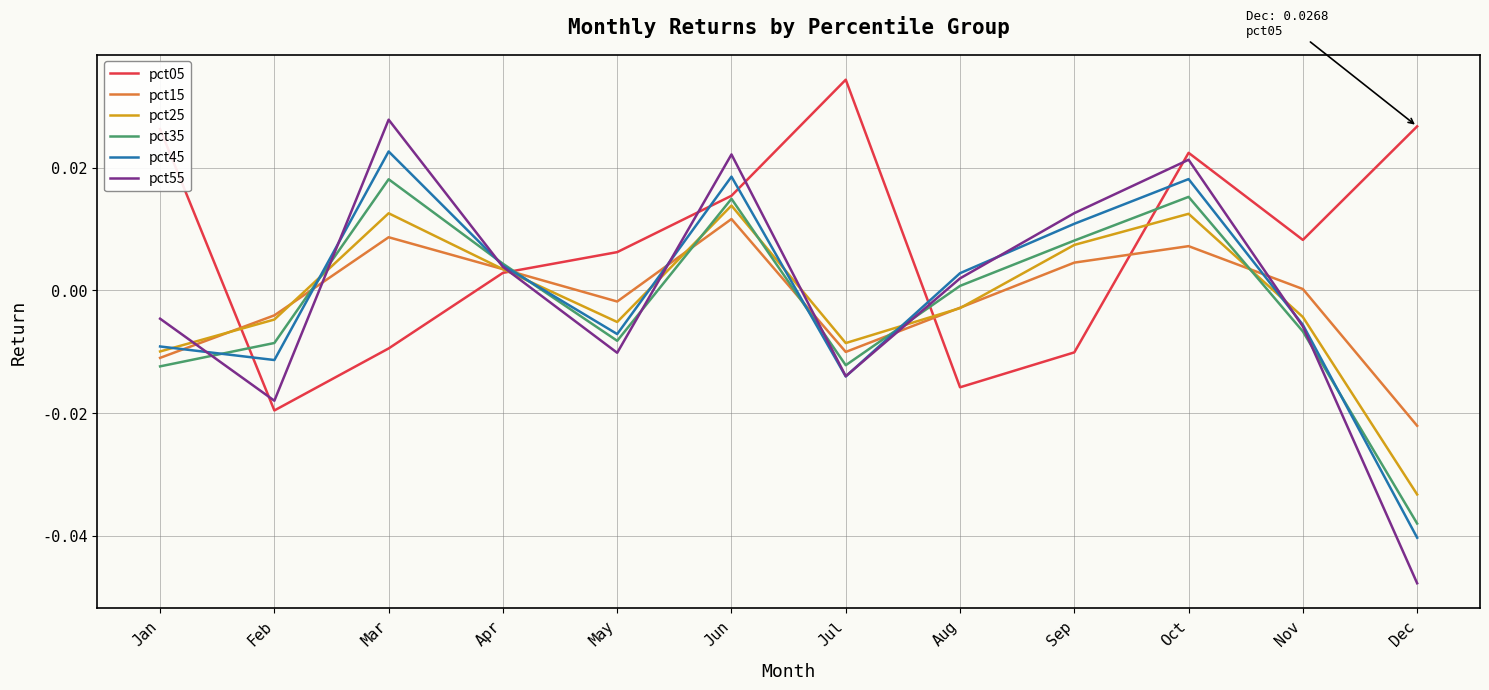

True or false: pct15 has a value of -0.0 at Aug.

True